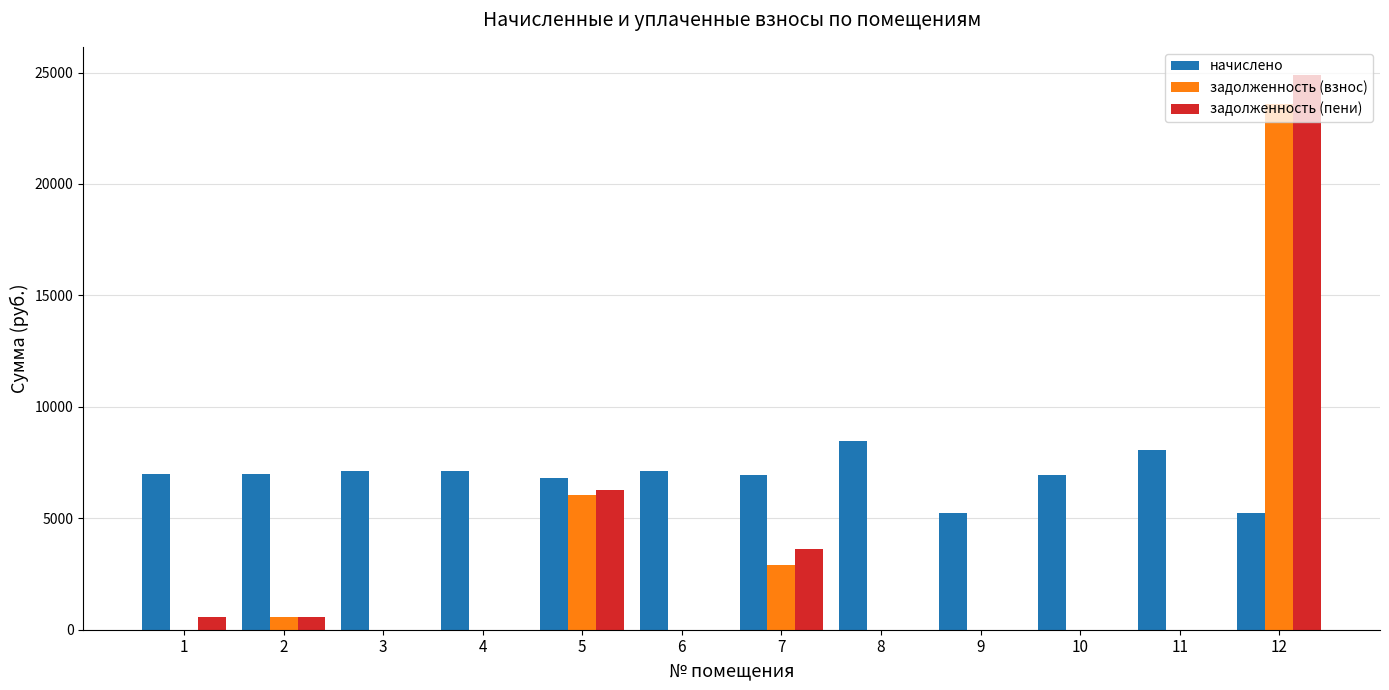

The начислено series shows 11782.9 at 5. True or false?

False